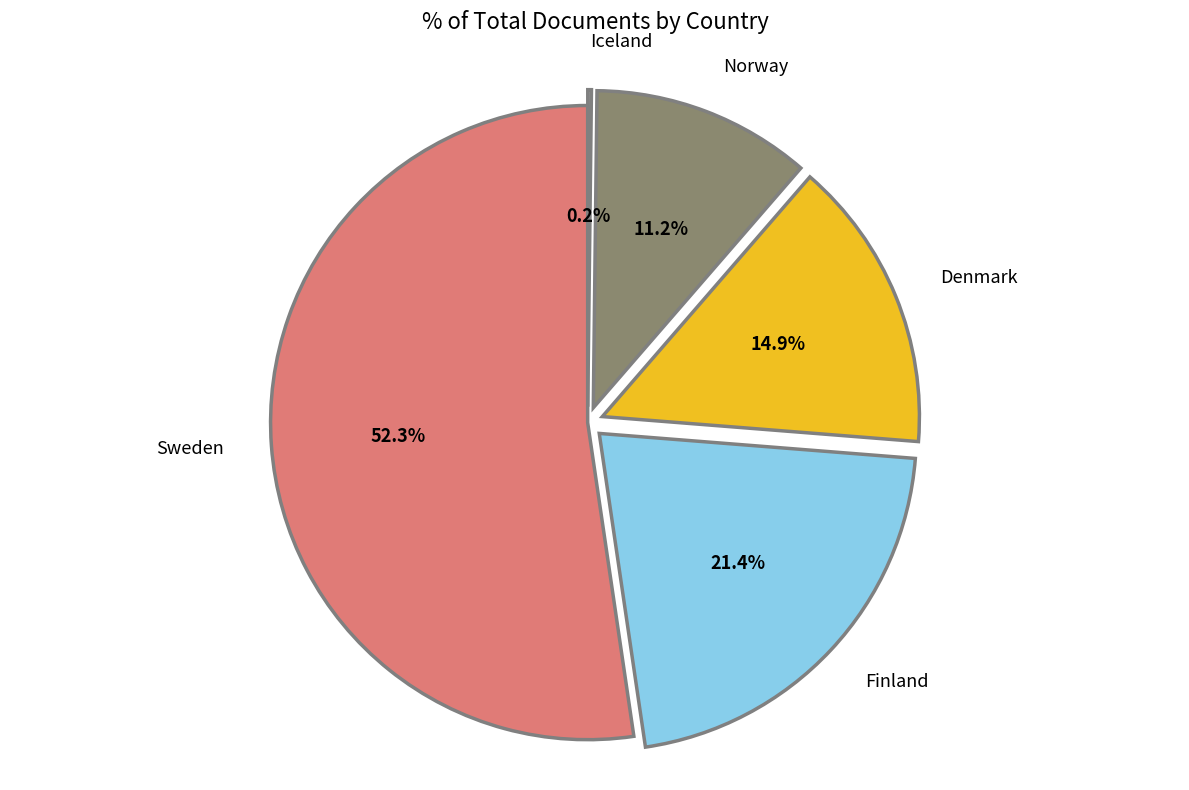

Does Sweden account for over 50% of the chart?

Yes